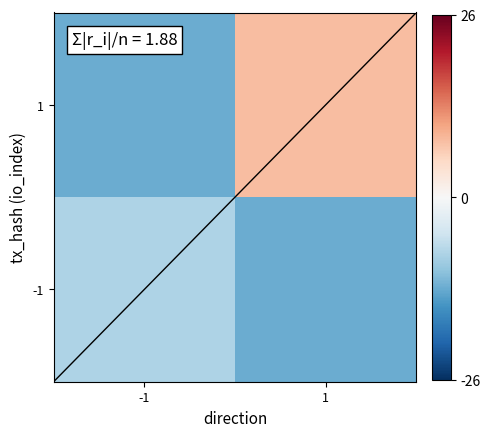

Is the value of 1 at 1 greater than the value of -1 at -1?

Yes